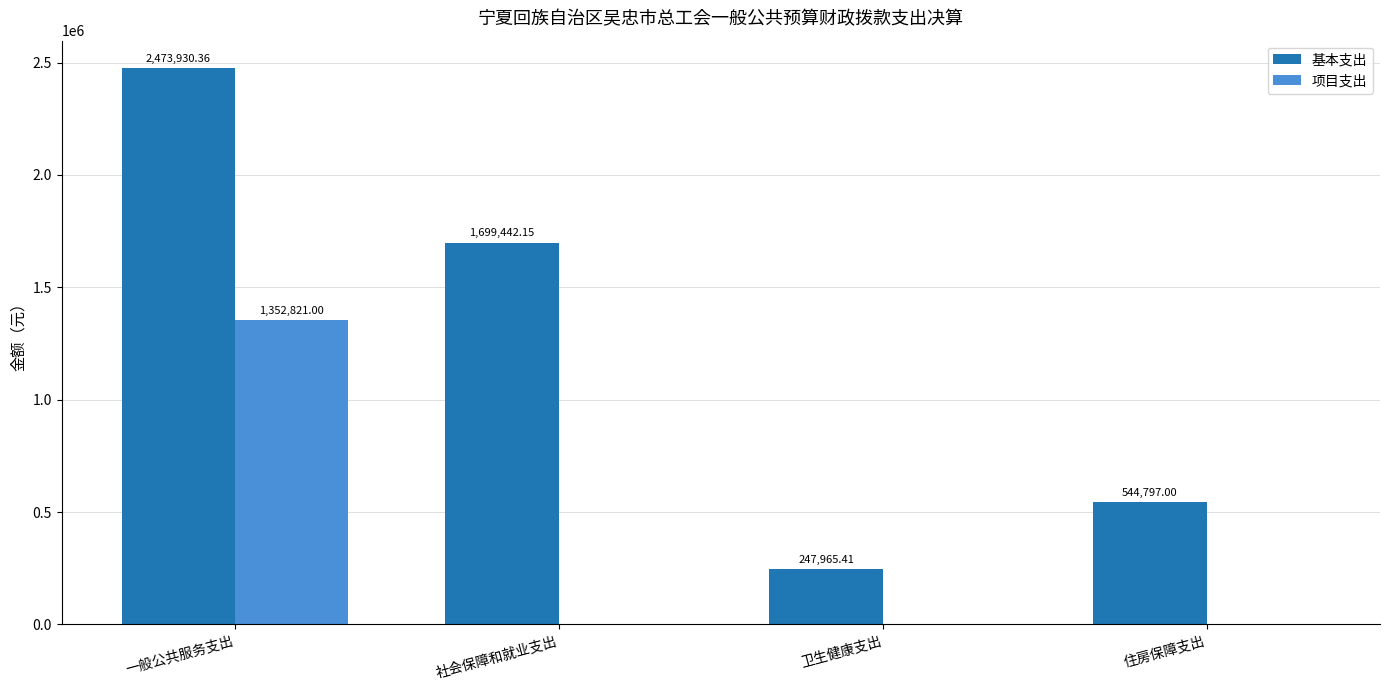

Which label corresponds to the largest value in the chart?

一般公共服务支出